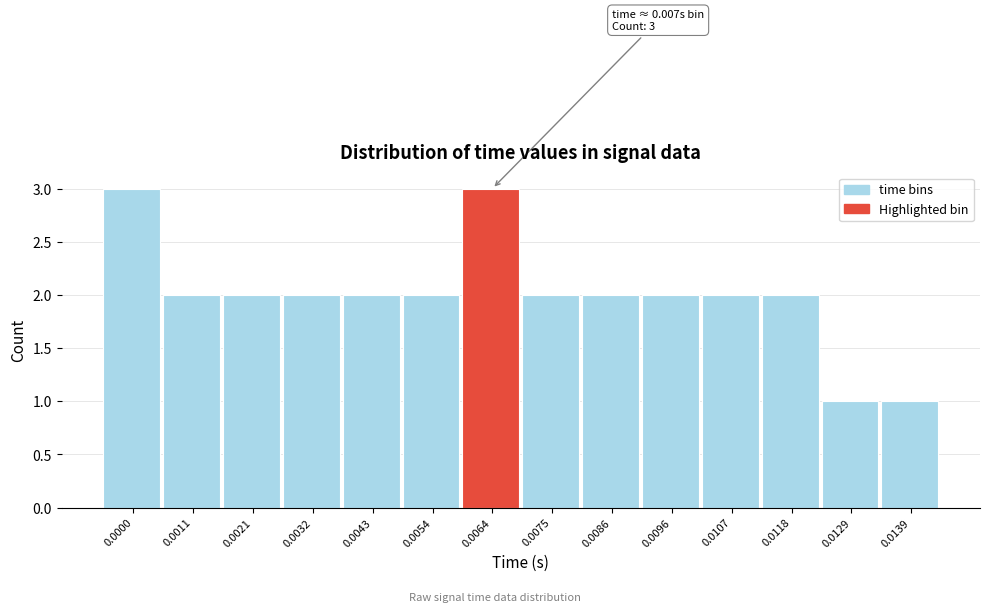

Reading left to right, list all the values displayed in this chart.

3	2	2	2	2	2	3	2	2	2	2	2	1	1